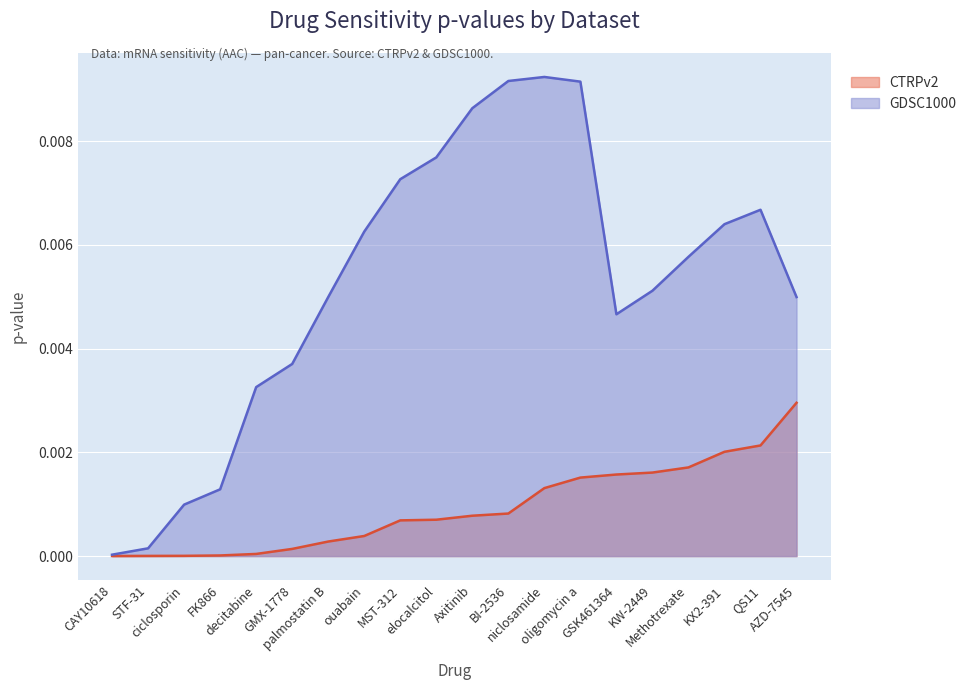

What position from the right is BI-2536?

9